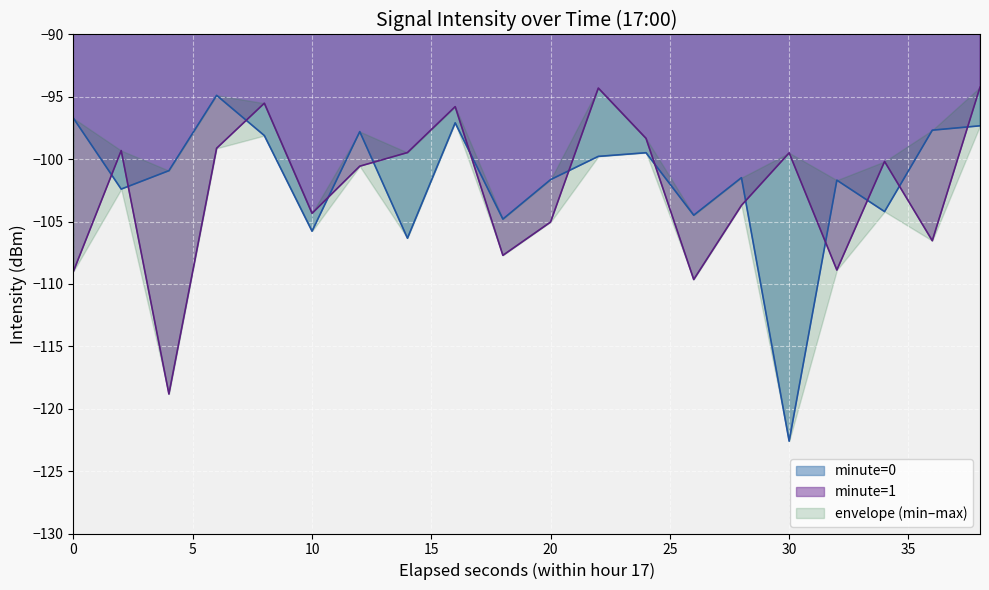

What is the highest value of the minute=0 series?

-94.9